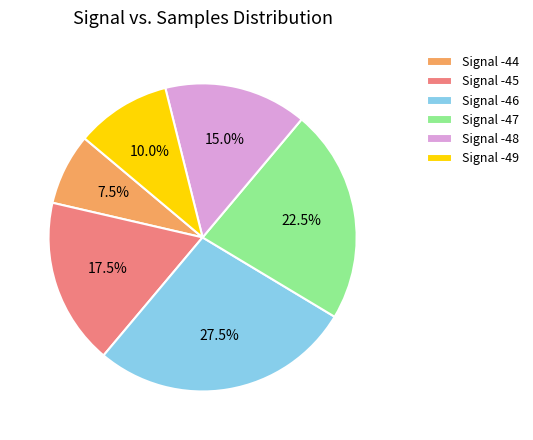

Do Signal -45 and Signal -49 together represent more than half of the pie?

No